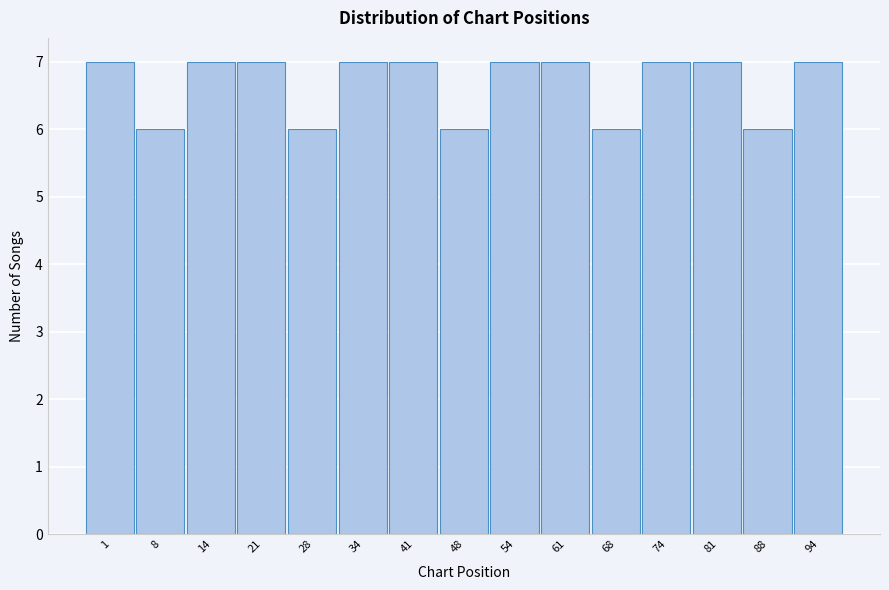

Reading left to right, what are all the values shown in this chart?

1=7	8=6	14=7	21=7	28=6	34=7	41=7	48=6	54=7	61=7	68=6	74=7	81=7	88=6	94=7